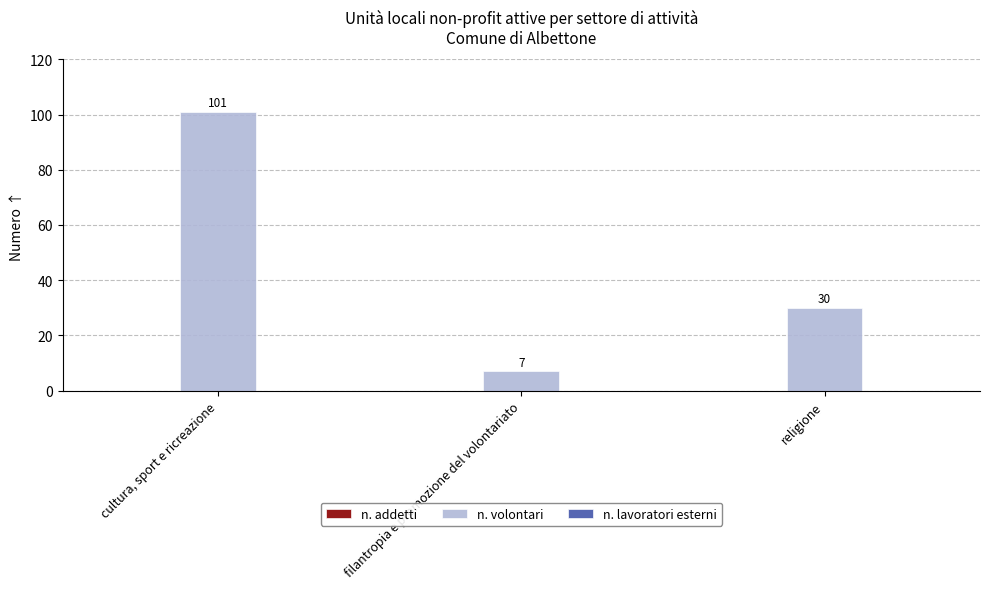

How many bars are there in total?

3